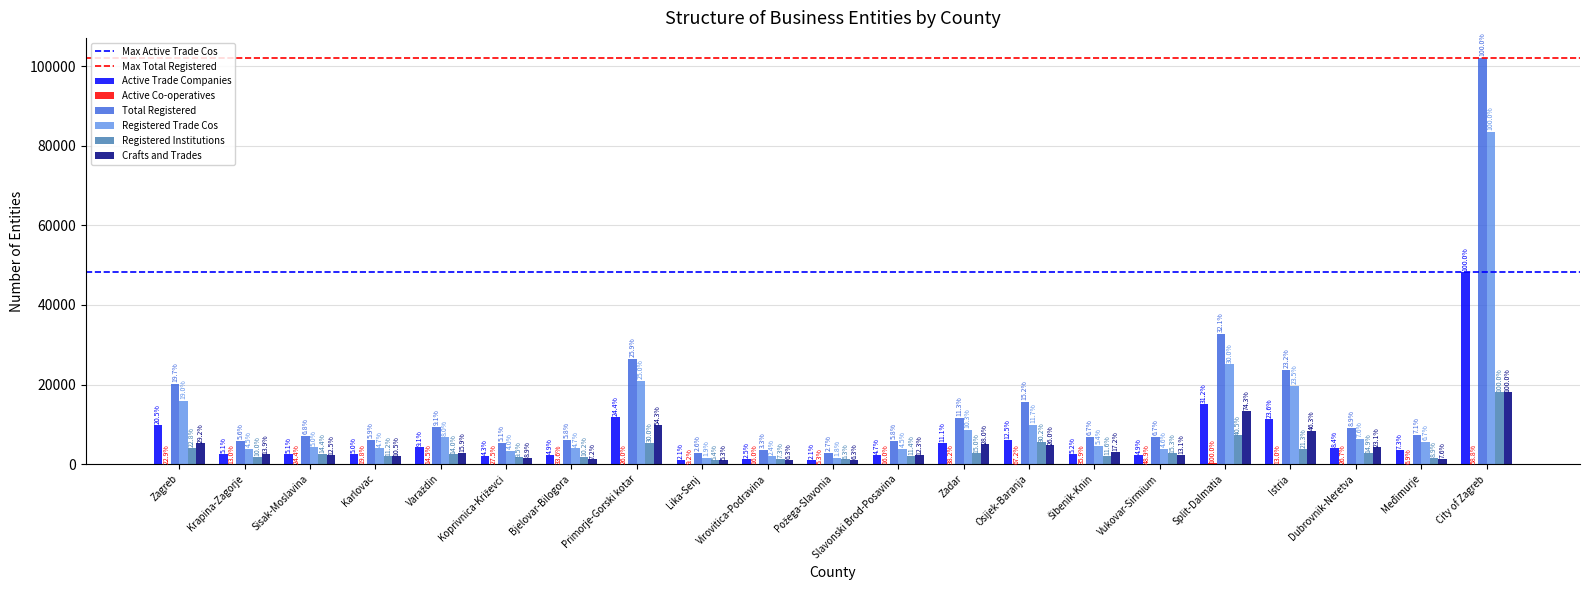

What is the sum of the Crafts and Trades values at Vukovar-Sirmium and Slavonski Brod-Posavina?

4583